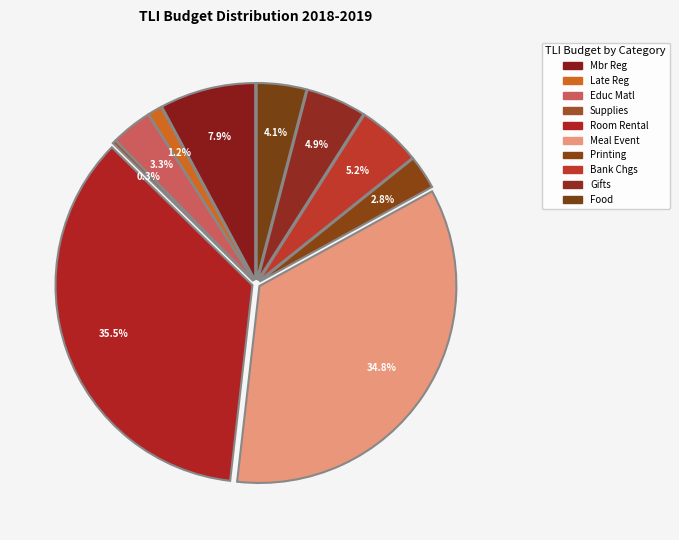

To the nearest percent, what is the difference between the largest and smallest slice percentages?

35%